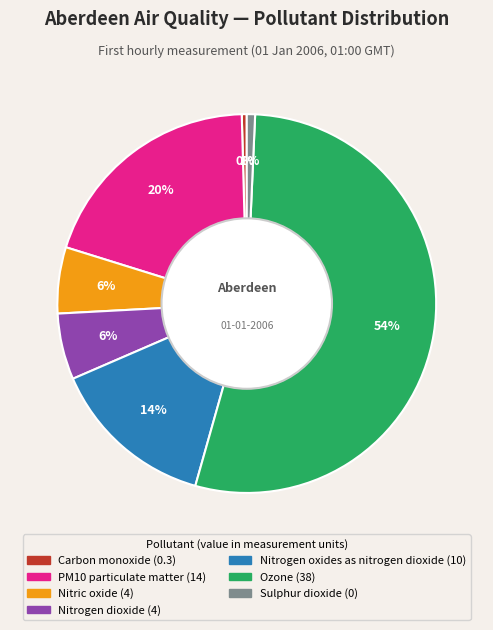

What is the ratio of the value at Nitric oxide to the value at Nitrogen oxides as nitrogen dioxide?

0.4